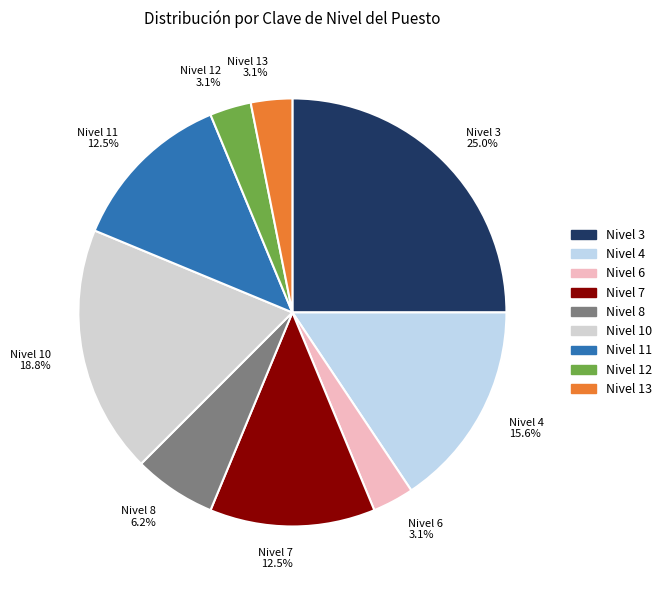

What is the ratio of the value at Nivel 10 to the value at Nivel 4?

1.2